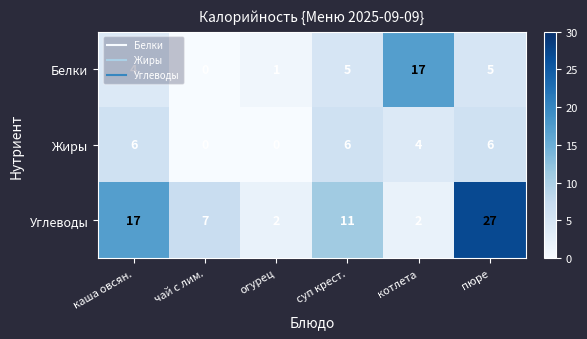

What is the difference between the Углеводы values at огурец and пюре?

25